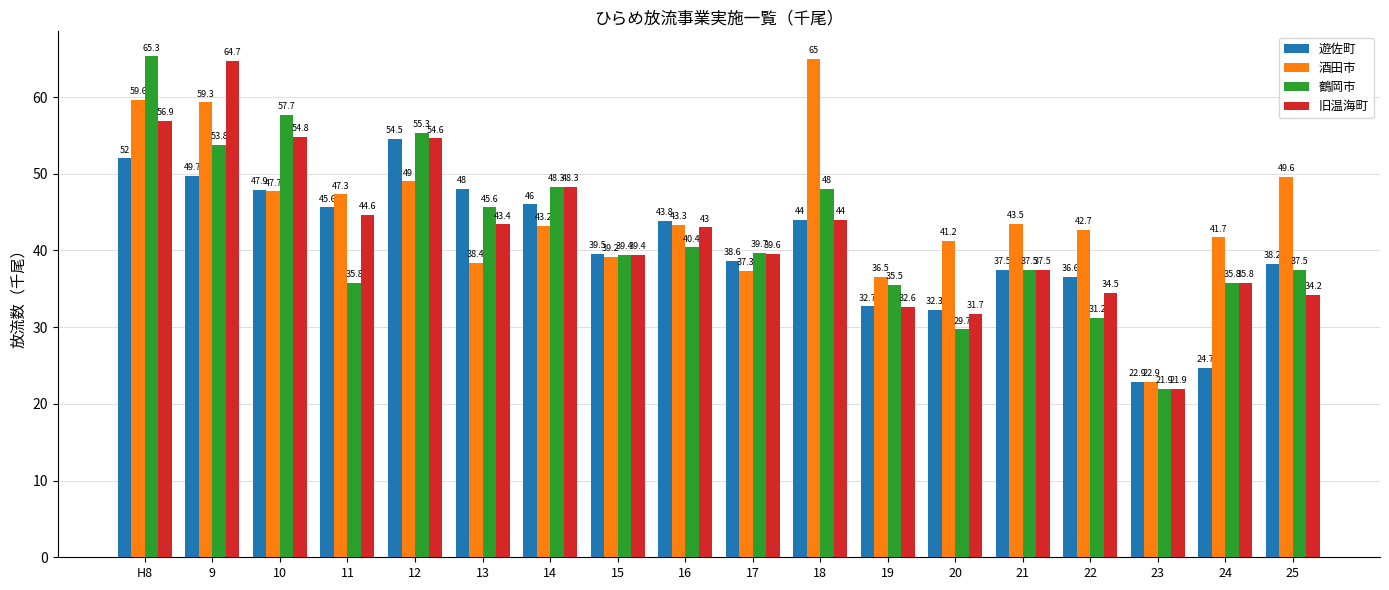

Which series has the largest range (max minus min)?

鶴岡市